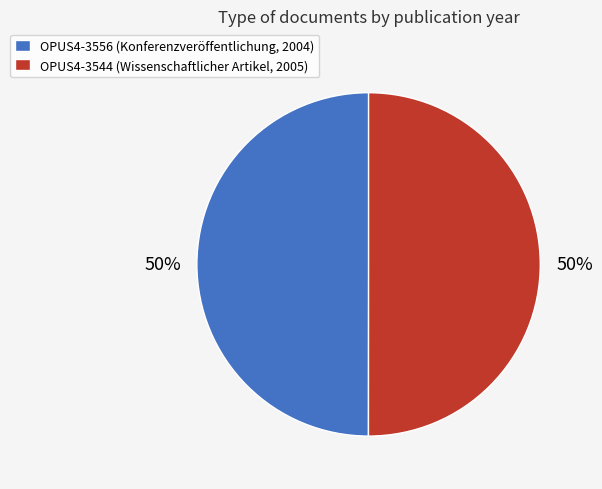

How many segments does this pie chart have?

2